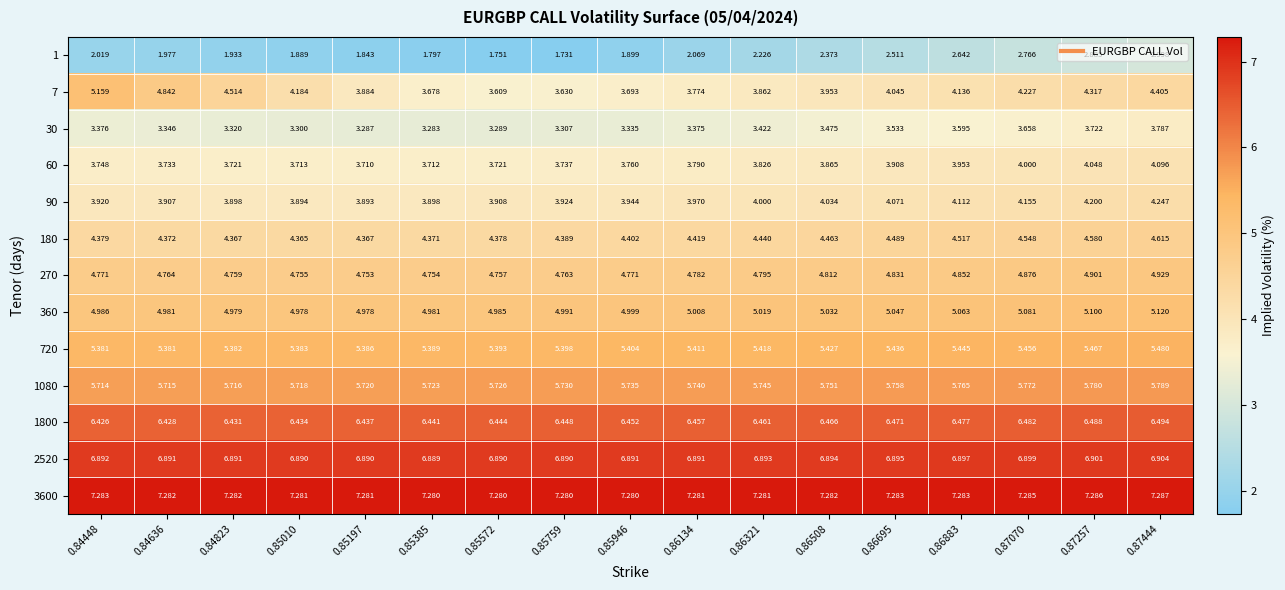

Which series has the largest total across all categories?

3600